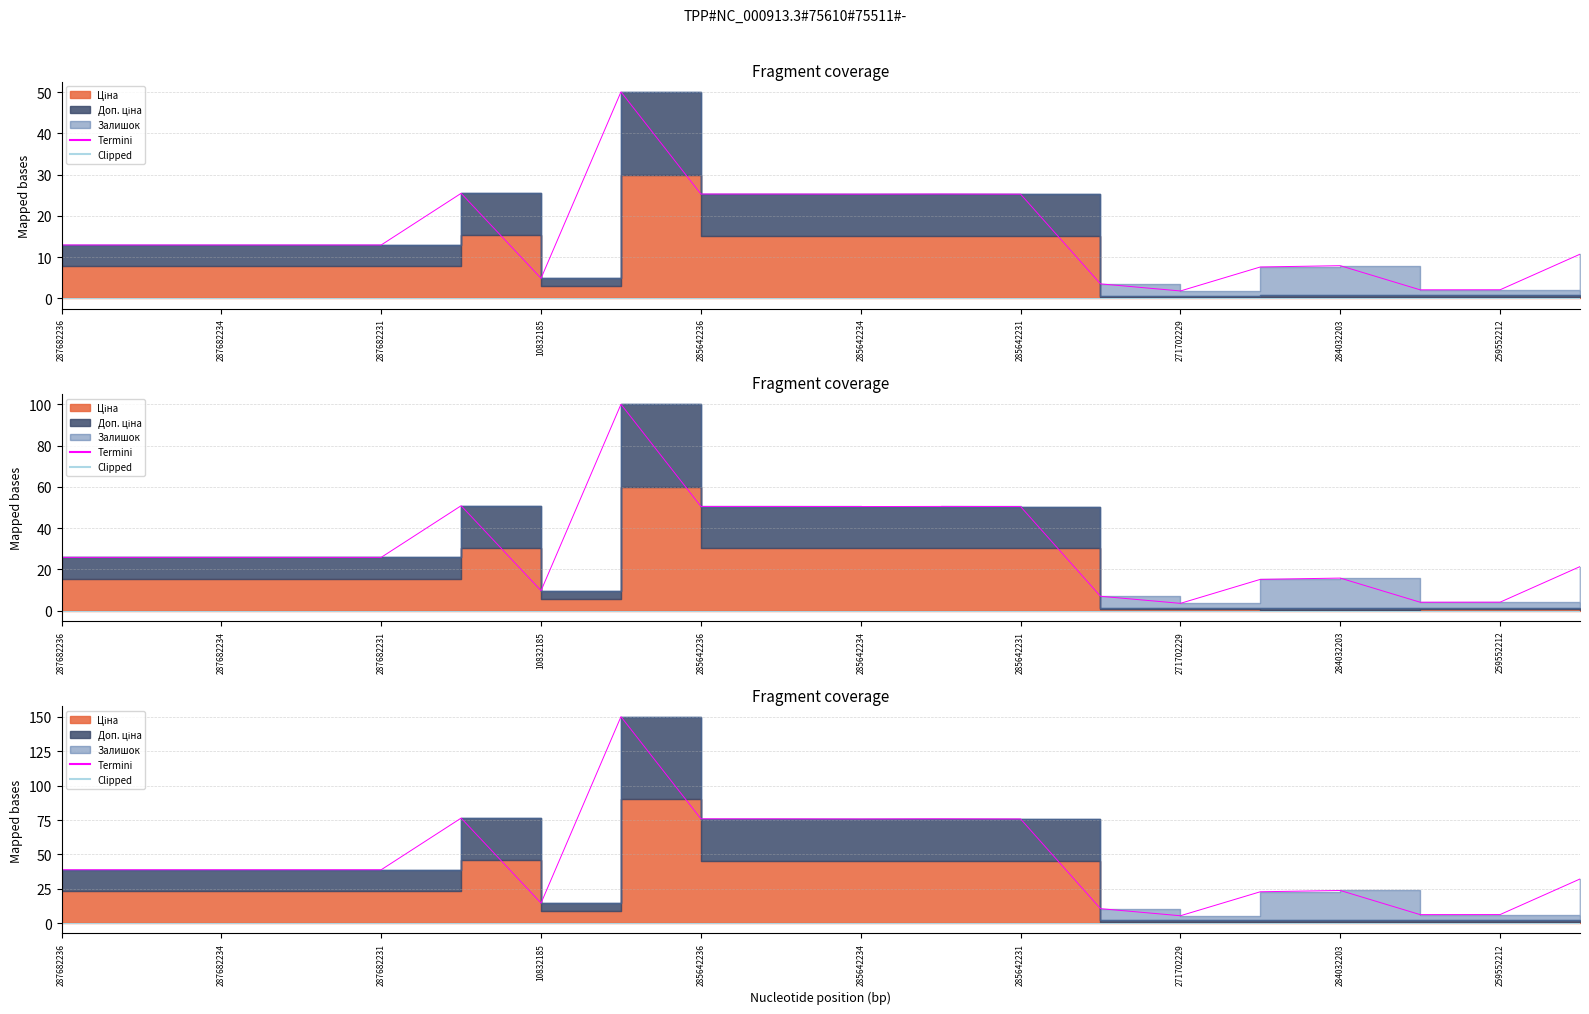

True or false: Termini and Clipped intersect in this chart.

False